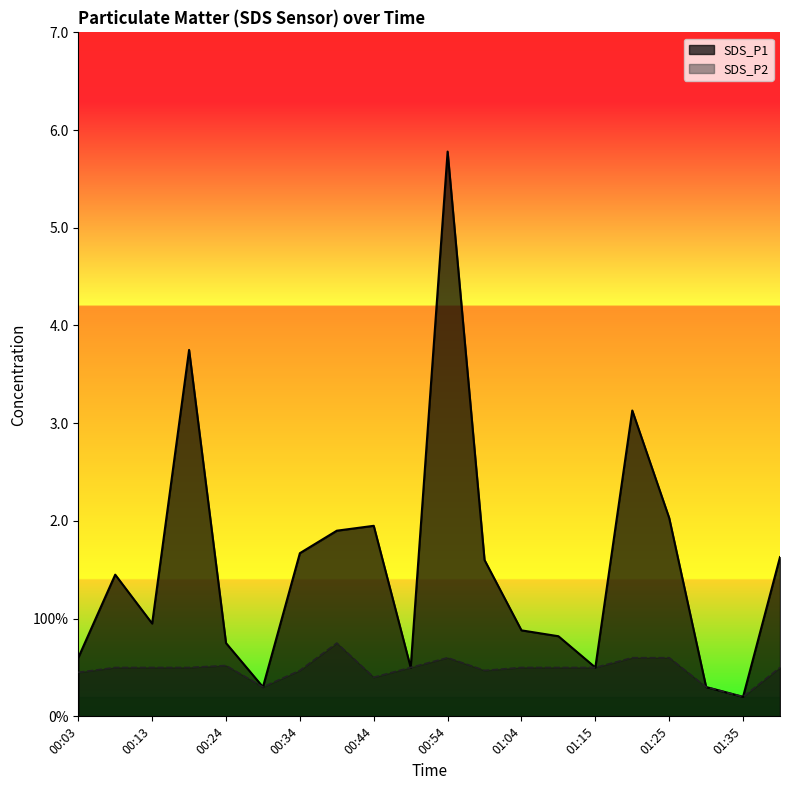

At which category is the sum across all series the highest?

00:54